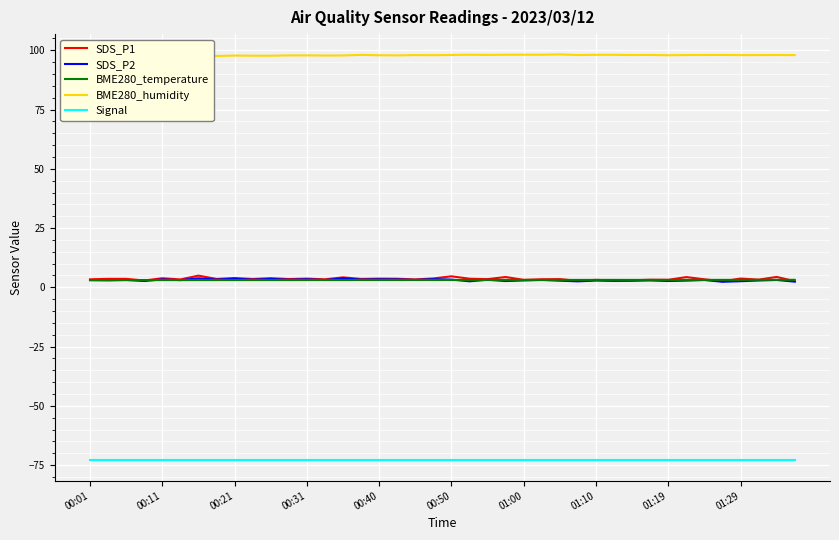

Reading right to left, transcribe all the data shown in this chart.

SDS_P1: 2.6	4.4	3.2	3.7	2.5	3.4	4.3	3.2	3.2	3.0	2.9	3.1	2.7	3.5	3.4	3.1	4.3	3.5	3.6	4.7	3.8	3.3	3.6	3.7	3.5	4.2	3.4	3.7	3.5	3.9	3.5	3.9	3.5	4.9	3.3	3.8	2.9	3.6	3.6	3.4
SDS_P2: 2.4	3.1	2.9	2.6	2.4	3.1	2.8	2.7	2.9	2.8	2.7	2.9	2.5	2.8	3.1	2.9	2.6	3.2	2.5	3.2	3.5	3.1	3.3	3.4	3.2	3.8	3.1	3.4	3.2	3.5	3.2	3.6	3.2	3.8	3.0	3.3	2.7	3.1	3.0	3.0
BME280_temperature: 3.2	3.2	3.2	3.1	3.1	3.1	3.1	3.1	3.1	3.1	3.1	3.1	3.1	3.1	3.1	3.1	3.1	3.1	3.1	3.1	3.1	3.1	3.1	3.1	3.1	3.1	3.1	3.1	3.1	3.1	3.1	3.1	3.1	3.1	3.1	3.1	3.1	3.1	3.1	3.1
BME280_humidity: 98.0	98.0	98.0	98.0	98.0	98.0	98.0	97.9	98.0	98.0	98.1	98.1	98.0	98.2	98.1	98.1	98.1	98.0	98.1	98.0	97.9	98.0	97.8	97.9	98.0	97.8	97.8	97.8	97.8	97.7	97.7	97.8	97.6	97.7	97.7	97.6	97.6	97.5	97.7	97.5
Signal: -73.0	-73.0	-73.0	-73.0	-73.0	-73.0	-73.0	-73.0	-73.0	-73.0	-73.0	-73.0	-73.0	-73.0	-73.0	-73.0	-73.0	-73.0	-73.0	-73.0	-73.0	-73.0	-73.0	-73.0	-73.0	-73.0	-73.0	-73.0	-73.0	-73.0	-73.0	-73.0	-73.0	-73.0	-73.0	-73.0	-73.0	-73.0	-73.0	-73.0